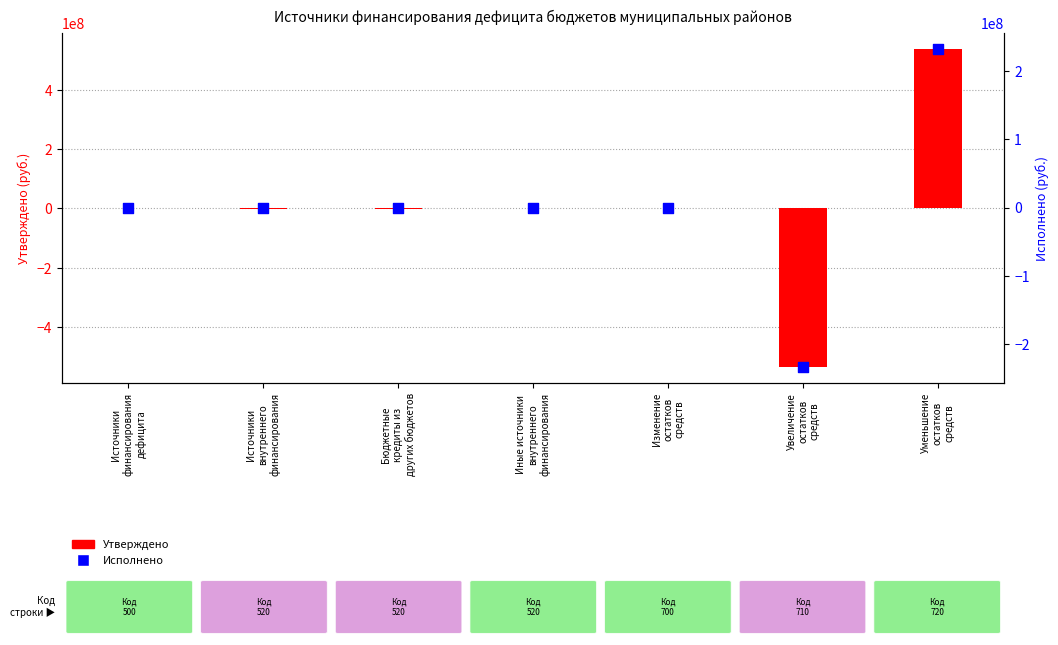

What is the total value across all series at Увеличение
остатков
средств?

-767956495.8